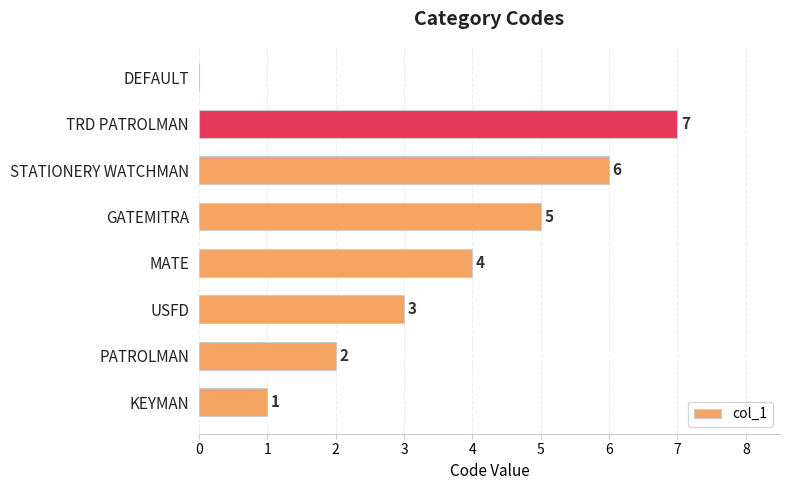

What is the greatest value displayed?

7